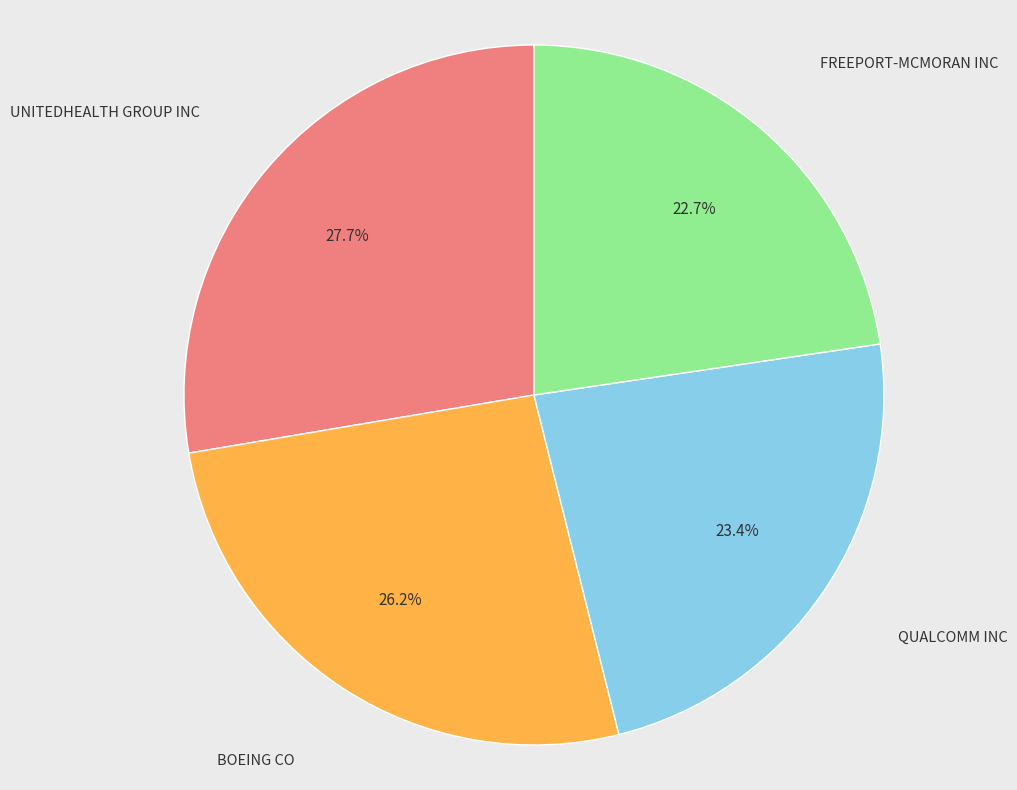

Is there a majority slice in this chart?

No